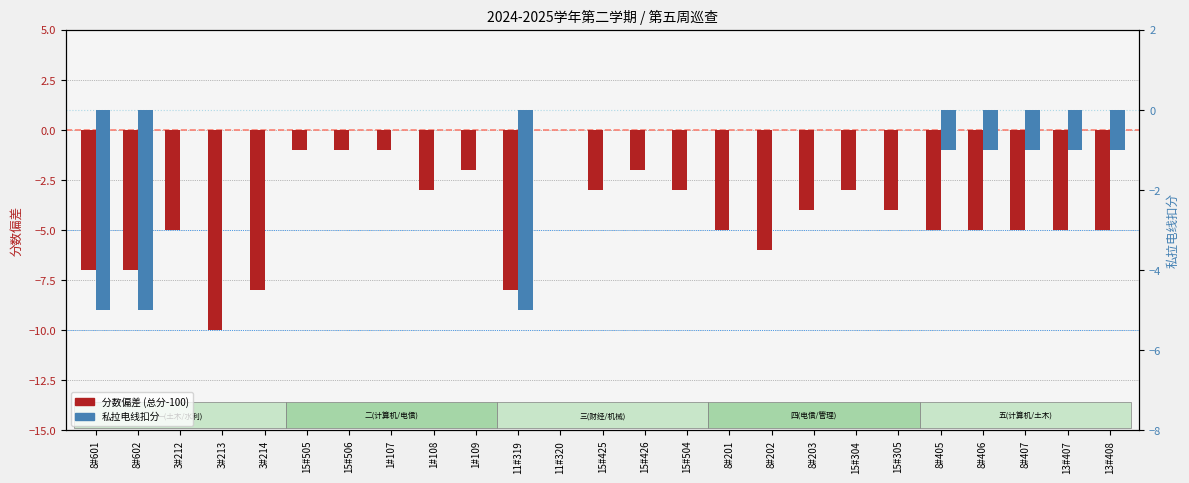

How many bars are there in total?

50